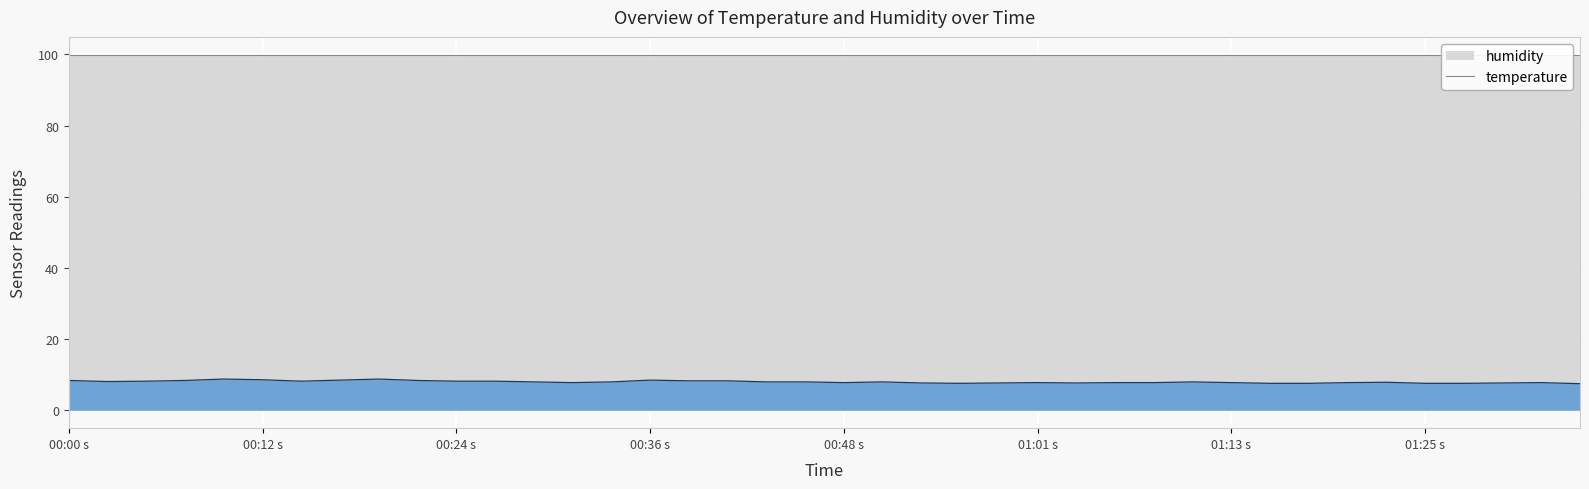

What is the minimum value for temperature?

7.5